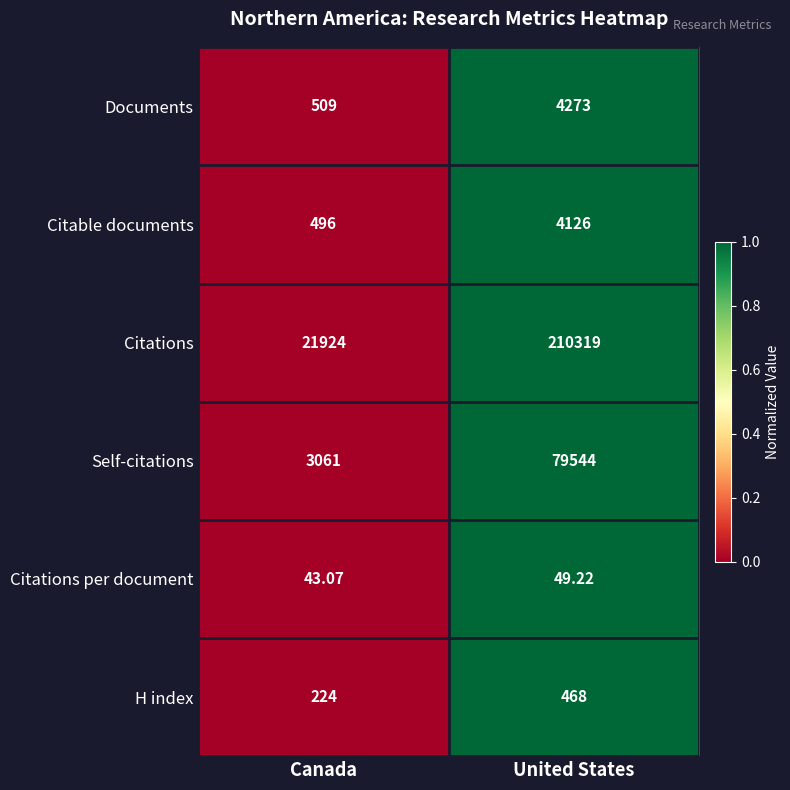

Rank the series at United States from highest to lowest value.

Citations, Self-citations, Documents, Citable documents, H index, Citations per document